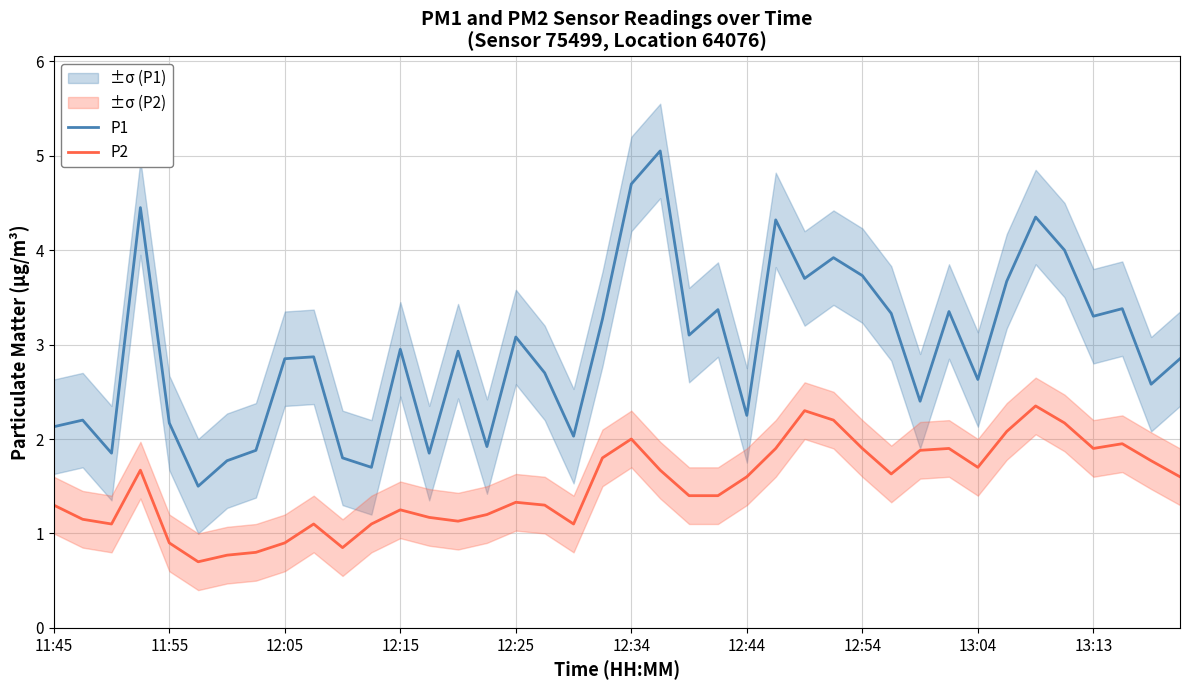

Reading left to right, transcribe all the data shown in this chart.

P1: 2.1	2.2	1.9	4.5	2.2	1.5	1.8	1.9	2.9	2.9	1.8	1.7	3.0	1.9	2.9	1.9	3.1	2.7	2.0	3.3	4.7	5.0	3.1	3.4	2.2	4.3	3.7	3.9	3.7	3.3	2.4	3.4	2.6	3.7	4.3	4.0	3.3	3.4	2.6	2.9
P2: 1.3	1.1	1.1	1.7	0.9	0.7	0.8	0.8	0.9	1.1	0.8	1.1	1.2	1.2	1.1	1.2	1.3	1.3	1.1	1.8	2.0	1.7	1.4	1.4	1.6	1.9	2.3	2.2	1.9	1.6	1.9	1.9	1.7	2.1	2.4	2.2	1.9	1.9	1.8	1.6